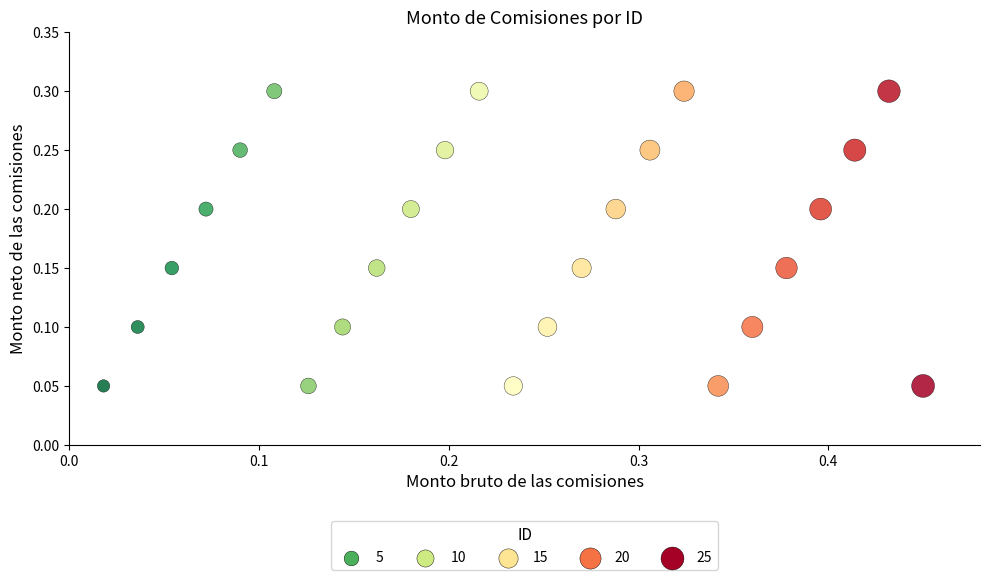

What is the range of Y values (max minus min)?

0.3